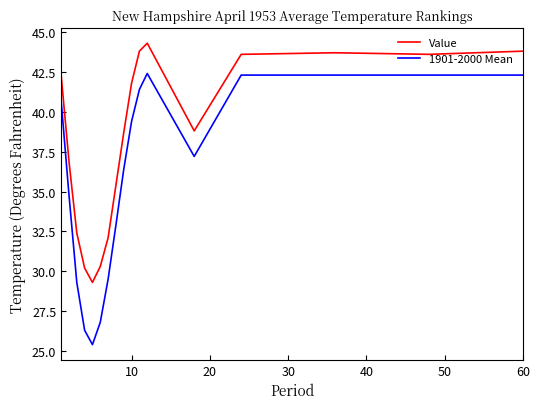

True or false: 1901-2000 Mean and Value intersect in this chart.

False